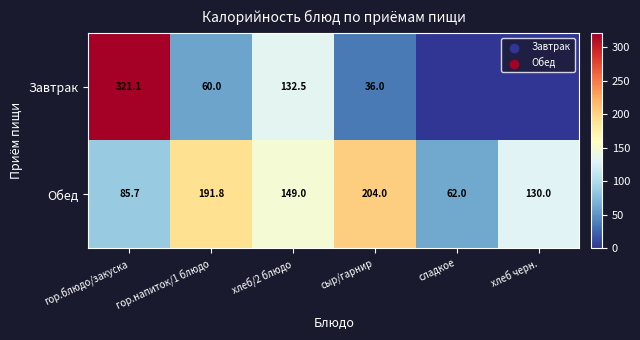

Is it true that Обед equals 337.5 at сыр/гарнир?

False